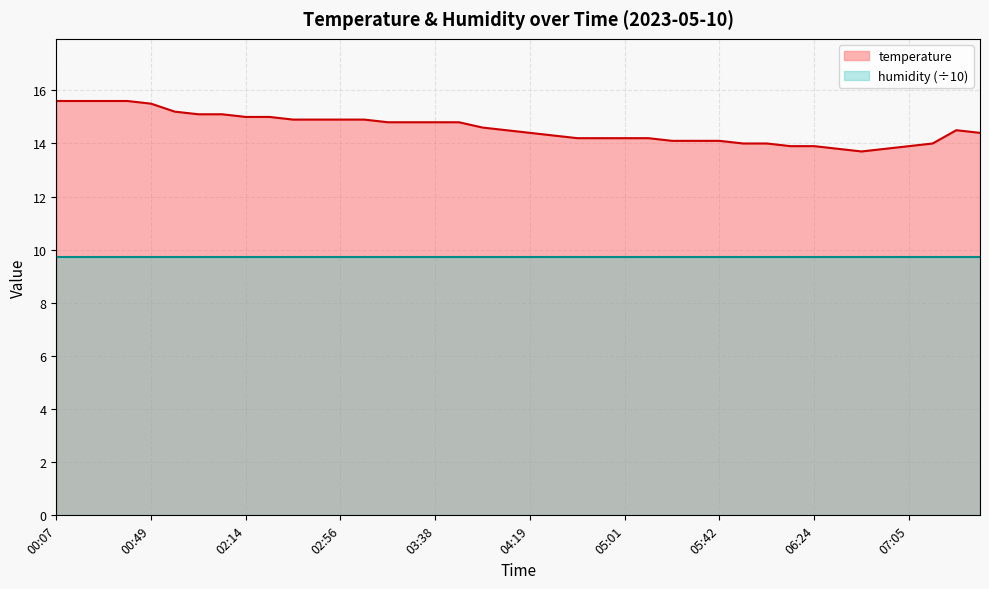

Which has a higher value, 00:38 or 07:15?

00:38